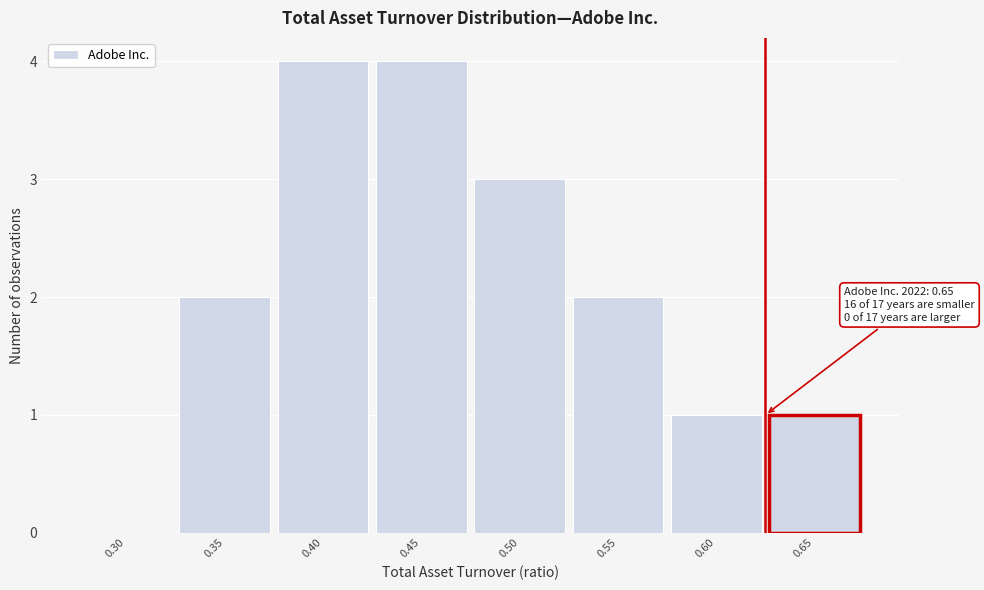

Reading right to left, list all the values displayed in this chart.

0.65=1	0.60=1	0.55=2	0.50=3	0.45=4	0.40=4	0.35=2	0.30=0